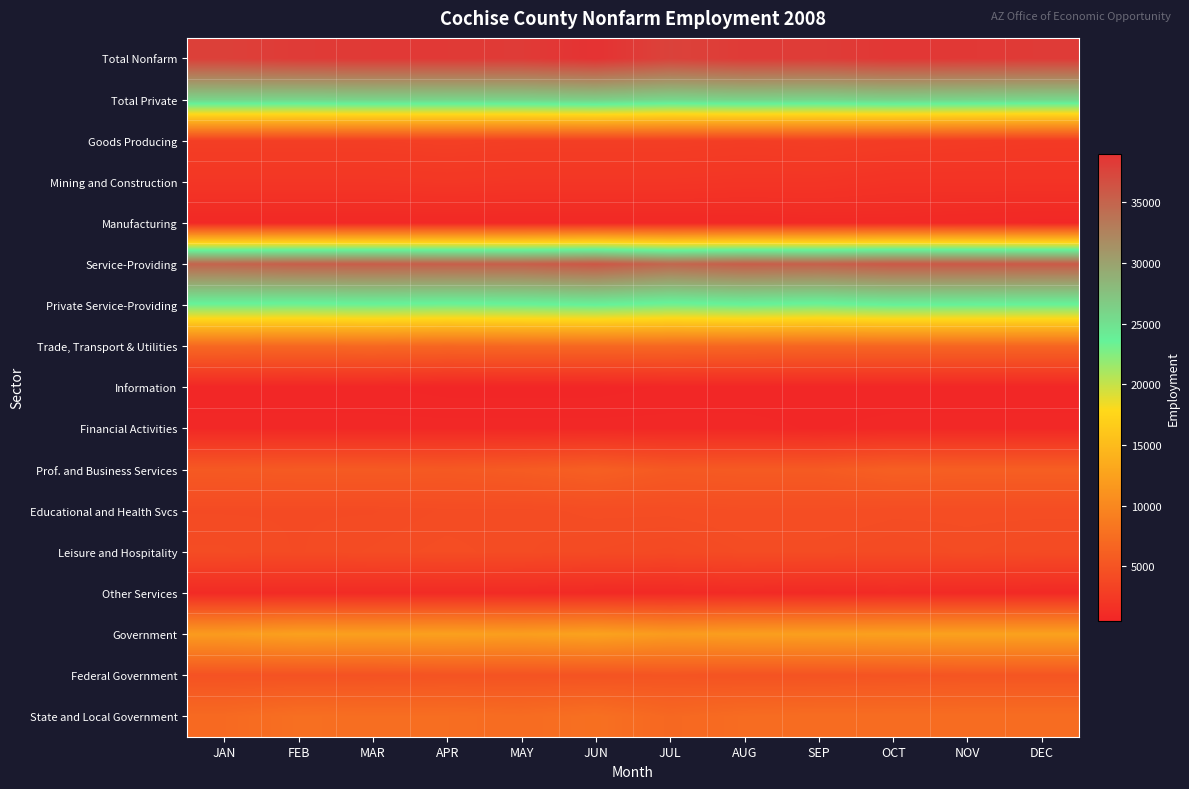

Reading right to left, transcribe all the data shown in this chart.

Total Nonfarm: DEC=38300	NOV=38500	OCT=38600	SEP=38200	AUG=38300	JUL=37700	JUN=39000	MAY=38300	APR=38400	MAR=38400	FEB=38300	JAN=37900
Total Private: DEC=25800	NOV=26000	OCT=26200	SEP=25900	AUG=26100	JUL=25800	JUN=26400	MAY=26100	APR=26000	MAR=26100	FEB=25900	JAN=26000
Goods Producing: DEC=2500	NOV=2600	OCT=2700	SEP=2900	AUG=2800	JUL=2900	JUN=2900	MAY=2900	APR=3000	MAR=2900	FEB=2900	JAN=2900
Mining and Construction: DEC=1800	NOV=1800	OCT=1800	SEP=2000	AUG=2000	JUL=2100	JUN=2100	MAY=2100	APR=2200	MAR=2100	FEB=2100	JAN=2100
Manufacturing: DEC=700	NOV=800	OCT=900	SEP=900	AUG=800	JUL=800	JUN=800	MAY=800	APR=800	MAR=800	FEB=800	JAN=800
Service-Providing: DEC=35800	NOV=35900	OCT=35900	SEP=35300	AUG=35500	JUL=34800	JUN=36100	MAY=35400	APR=35400	MAR=35500	FEB=35400	JAN=35000
Private Service-Providing: DEC=23300	NOV=23400	OCT=23500	SEP=23000	AUG=23300	JUL=22900	JUN=23500	MAY=23200	APR=23000	MAR=23200	FEB=23000	JAN=23100
Trade, Transport & Utilities: DEC=6600	NOV=6600	OCT=6600	SEP=6600	AUG=6700	JUL=6800	JUN=6800	MAY=6800	APR=6700	MAR=6900	FEB=6800	JAN=6900
Information: DEC=600	NOV=600	OCT=600	SEP=600	AUG=600	JUL=600	JUN=500	MAY=500	APR=500	MAR=600	FEB=600	JAN=600
Financial Activities: DEC=800	NOV=800	OCT=800	SEP=700	AUG=800	JUL=800	JUN=800	MAY=800	APR=800	MAR=800	FEB=800	JAN=800
Prof. and Business Services: DEC=6000	NOV=6000	OCT=6100	SEP=5600	AUG=5600	JUL=5500	JUN=6100	MAY=5700	APR=5500	MAR=5600	FEB=5600	JAN=5500
Educational and Health Svcs: DEC=4300	NOV=4300	OCT=4300	SEP=4400	AUG=4400	JUL=4300	JUN=4300	MAY=4200	APR=4200	MAR=4100	FEB=4100	JAN=4100
Leisure and Hospitality: DEC=4100	NOV=4200	OCT=4100	SEP=4200	AUG=4200	JUL=4000	JUN=4100	MAY=4200	APR=4300	MAR=4200	FEB=4100	JAN=4200
Other Services: DEC=900	NOV=900	OCT=1000	SEP=900	AUG=1000	JUL=900	JUN=900	MAY=1000	APR=1000	MAR=1000	FEB=1000	JAN=1000
Government: DEC=12500	NOV=12500	OCT=12400	SEP=12300	AUG=12200	JUL=11900	JUN=12600	MAY=12200	APR=12400	MAR=12300	FEB=12400	JAN=11900
Federal Government: DEC=5100	NOV=5100	OCT=5000	SEP=4900	AUG=4900	JUL=5000	JUN=4900	MAY=4900	APR=4900	MAR=4800	FEB=4800	JAN=4800
State and Local Government: DEC=7400	NOV=7400	OCT=7400	SEP=7400	AUG=7300	JUL=6900	JUN=7700	MAY=7300	APR=7500	MAR=7500	FEB=7600	JAN=7100